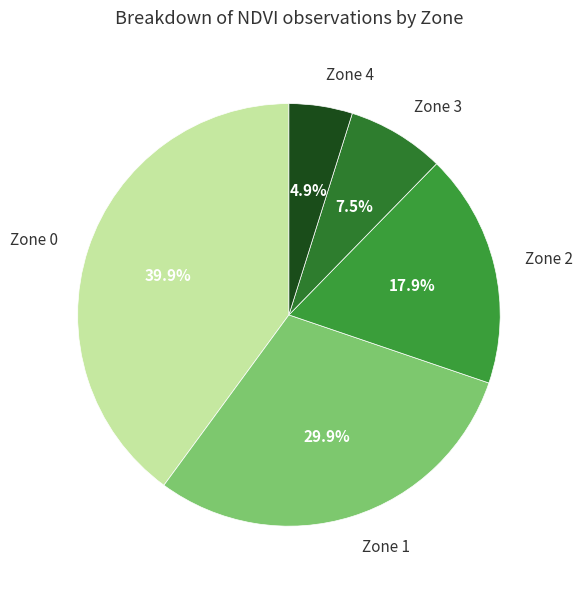

True or false: Zone 2 accounts for 18% of the total.

True